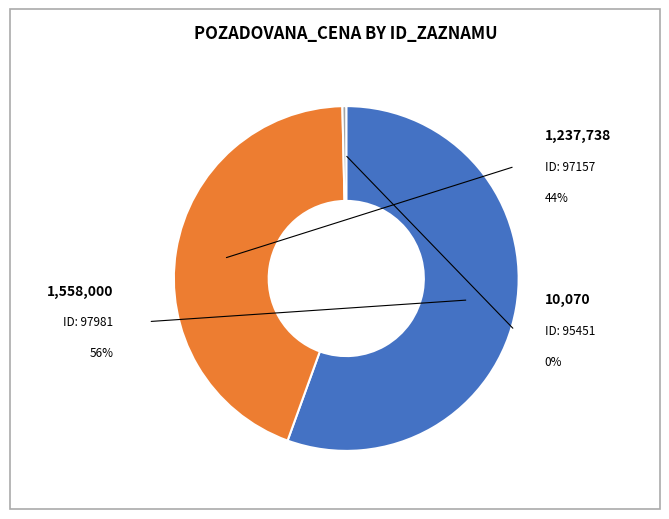

Does any single category account for the majority?

Yes